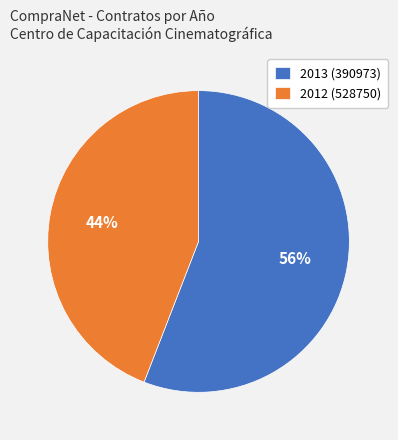

Rank the categories by value from lowest to highest.

2012 (528750), 2013 (390973)